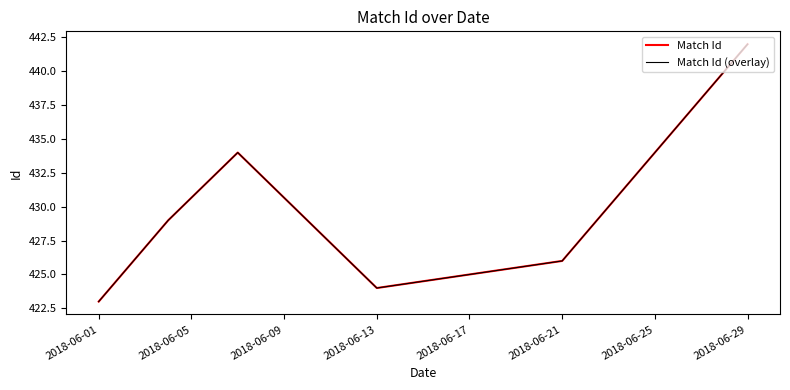

Rank the series by their maximum value, from highest to lowest.

Match Id, Match Id (overlay)